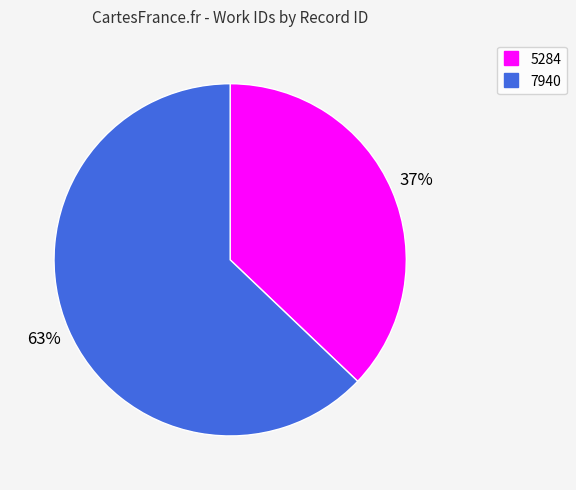

How many slices are in this pie chart?

2